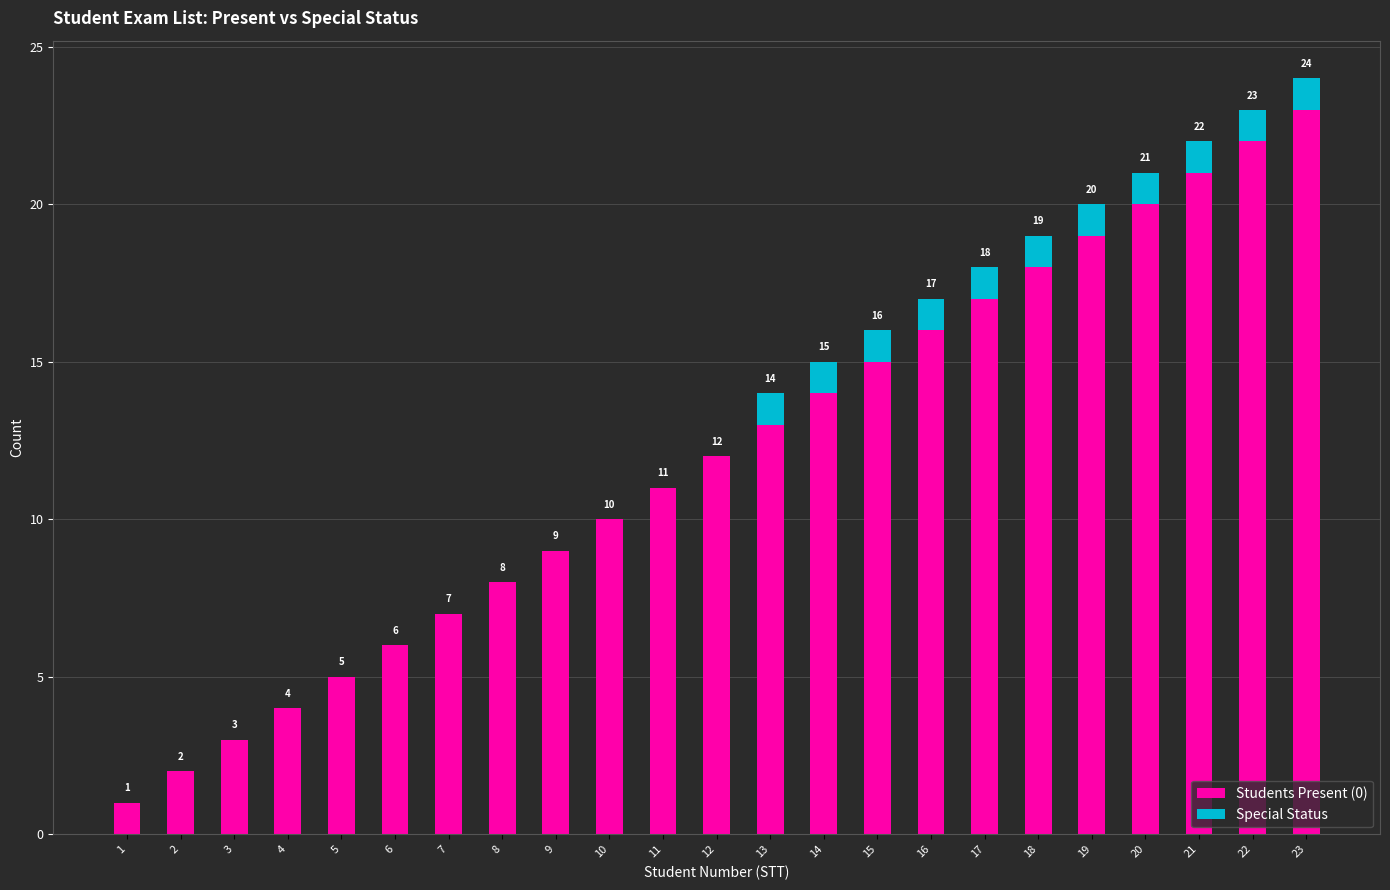

What are all the series names shown in the legend?

Students Present (0), Special Status